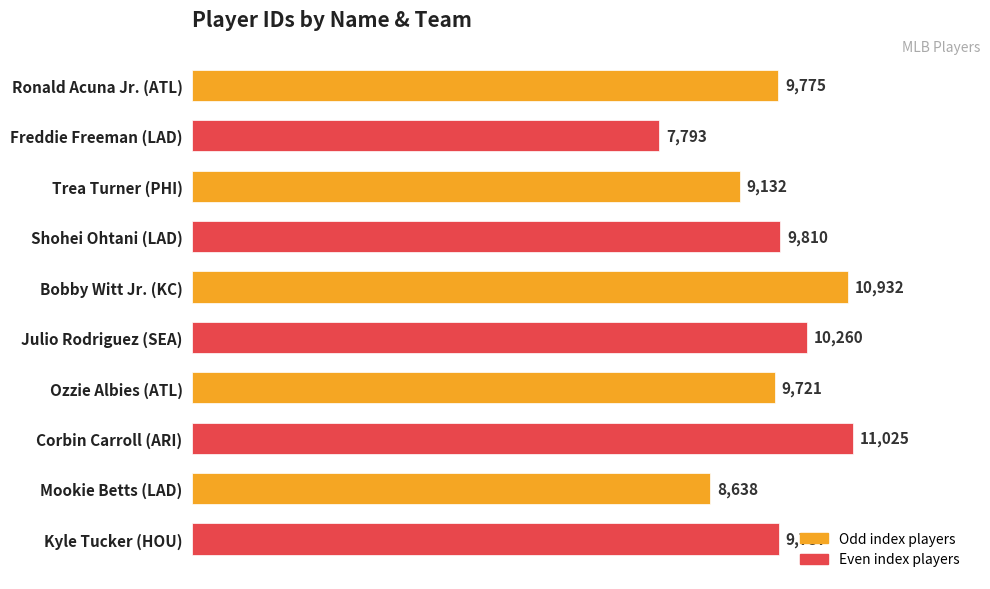

The value at Ronald Acuna Jr. (ATL) is 9775. True or false?

True